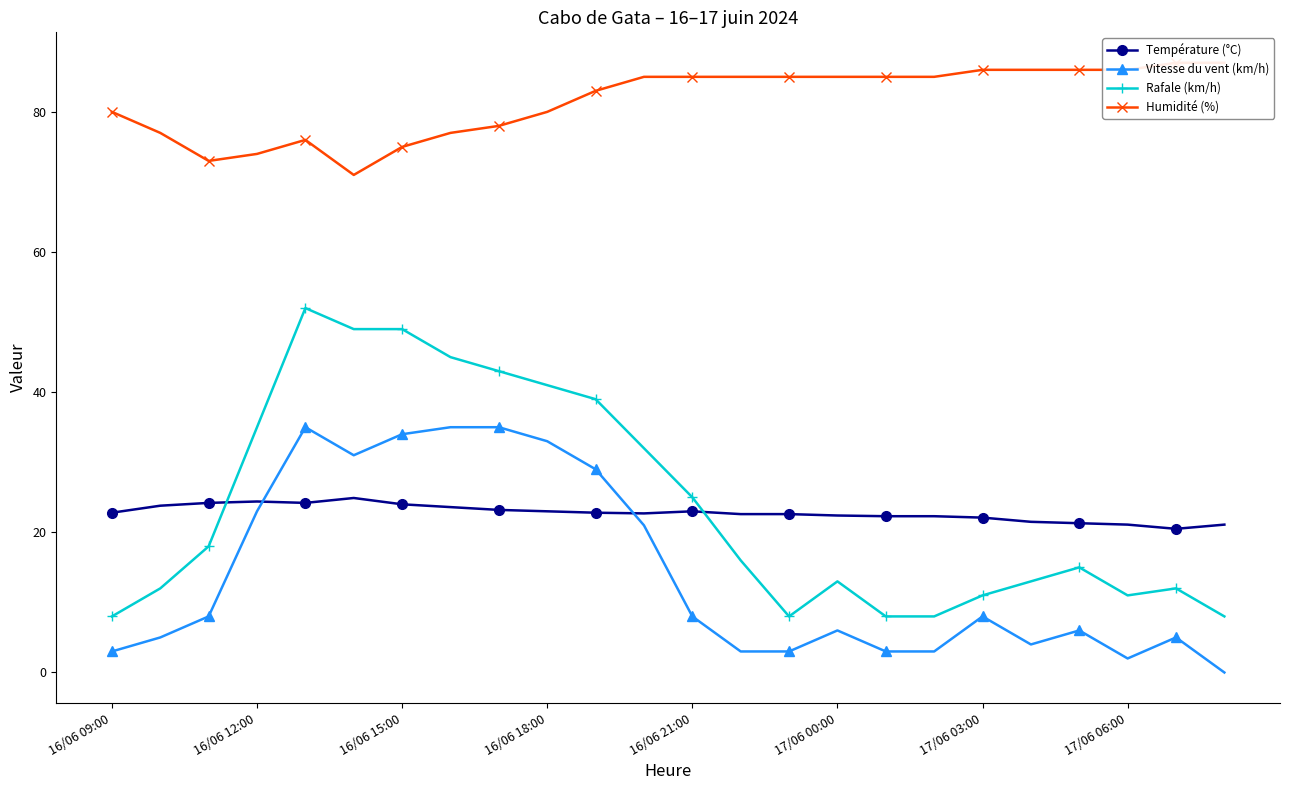

True or false: Vitesse du vent (km/h) has more than 2 interior local peaks.

True